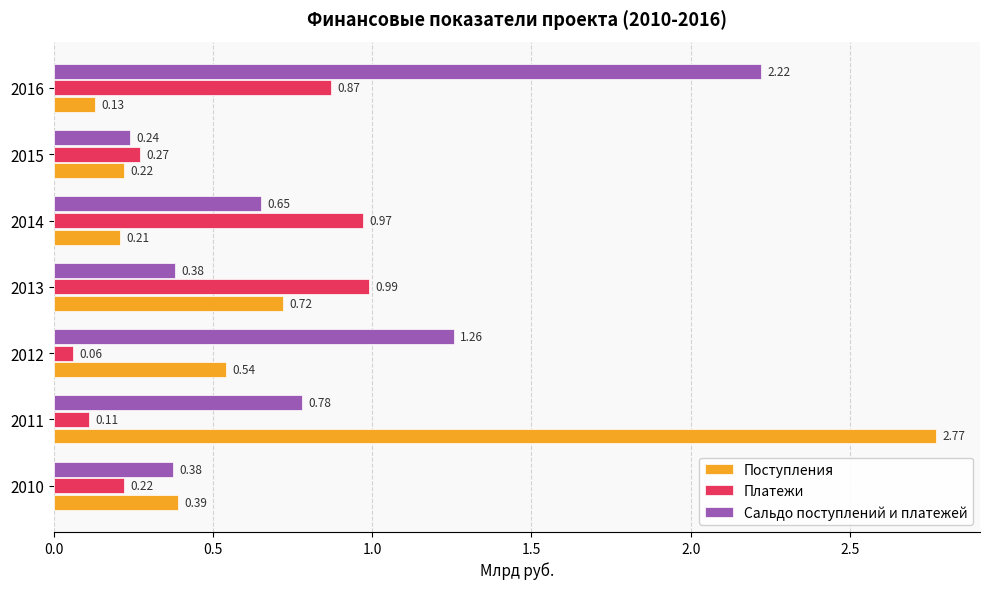

What is the sum of the Поступления values at 2015 and 2010?

0.6